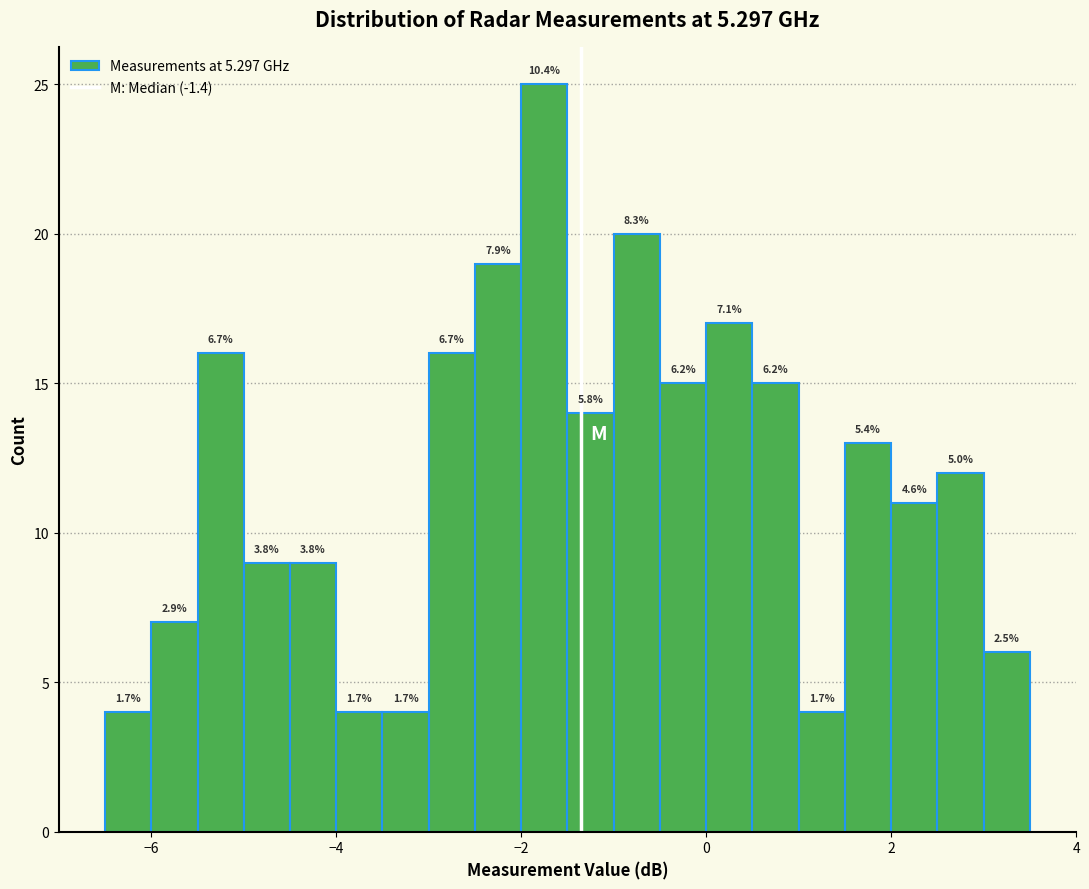

Read against the x-axis, roughly where is the centre of the tallest bar?

-1.8